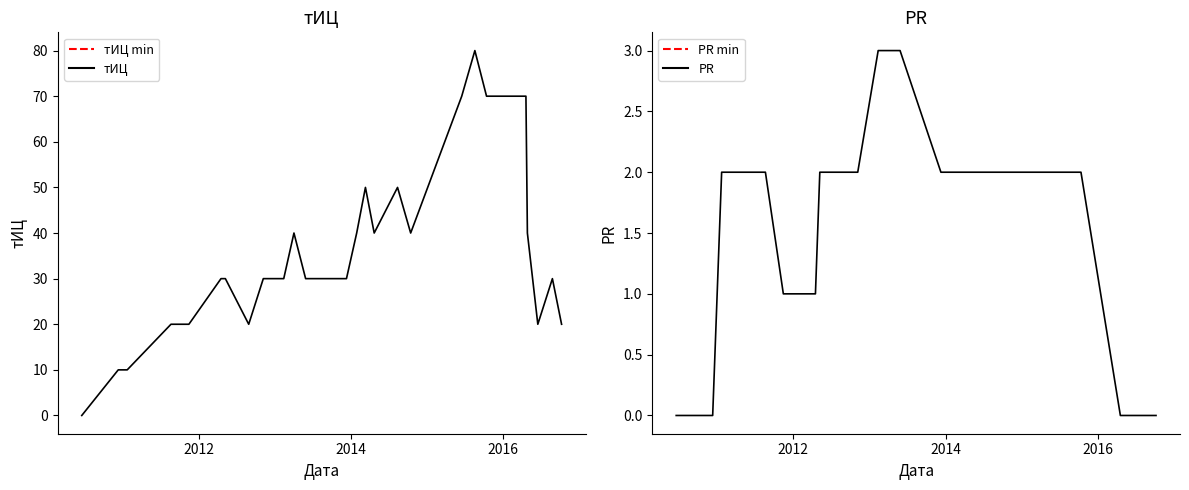

Reading left to right, list all the values displayed in this chart.

тИЦ: 0	10	10	20	20	30	30	20	30	30	40	30	30	40	50	40	50	40	70	80	70	70	40	20	30	20
PR: 0	0	2	2	1	1	2	2	2	3	3	3	2	2	2	2	2	2	2	2	2	0	0	0	0	0